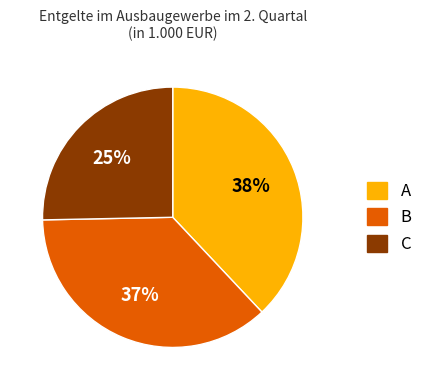

To the nearest percent, what percentage of the pie is C?

25%